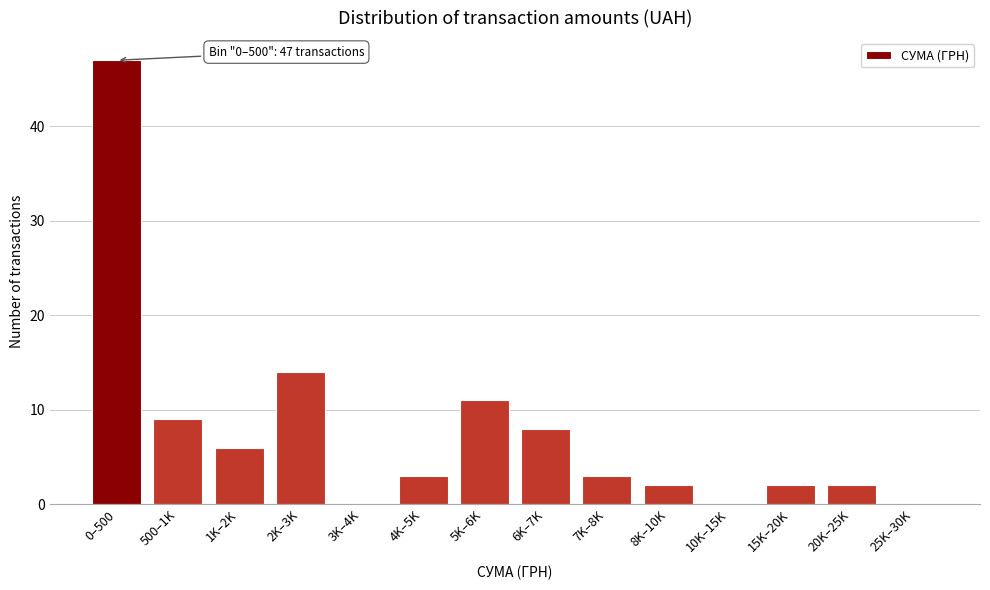

Reading left to right, list all the values displayed in this chart.

0–500=47	500–1K=9	1K–2K=6	2K–3K=14	3K–4K=0	4K–5K=3	5K–6K=11	6K–7K=8	7K–8K=3	8K–10K=2	10K–15K=0	15K–20K=2	20K–25K=2	25K–30K=0